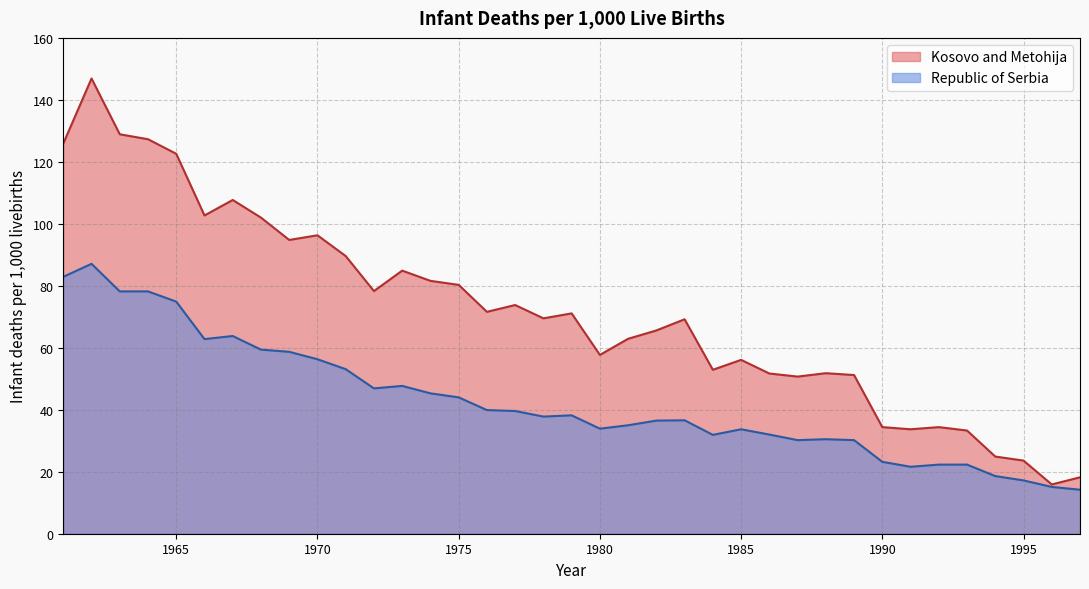

List the labels in order of Republic of Serbia value, smallest first.

1997, 1996, 1995, 1994, 1991, 1992, 1993, 1990, 1987, 1989, 1988, 1984, 1986, 1985, 1980, 1981, 1982, 1983, 1978, 1979, 1977, 1976, 1975, 1974, 1972, 1973, 1971, 1970, 1969, 1968, 1966, 1967, 1965, 1963, 1964, 1961, 1962